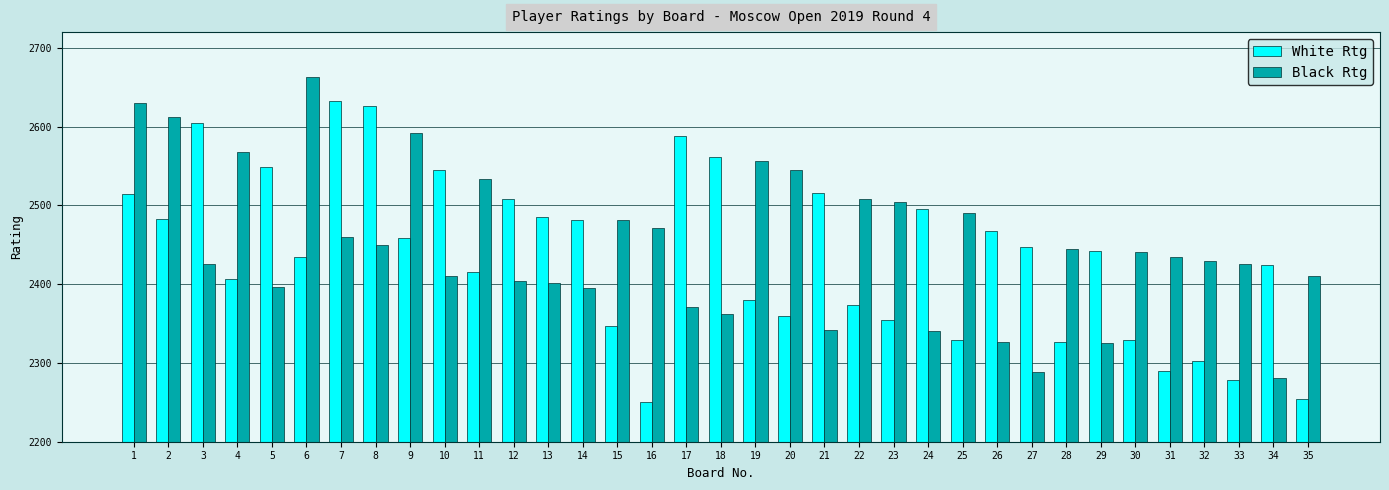

What is the total value across all series at 12?

4912